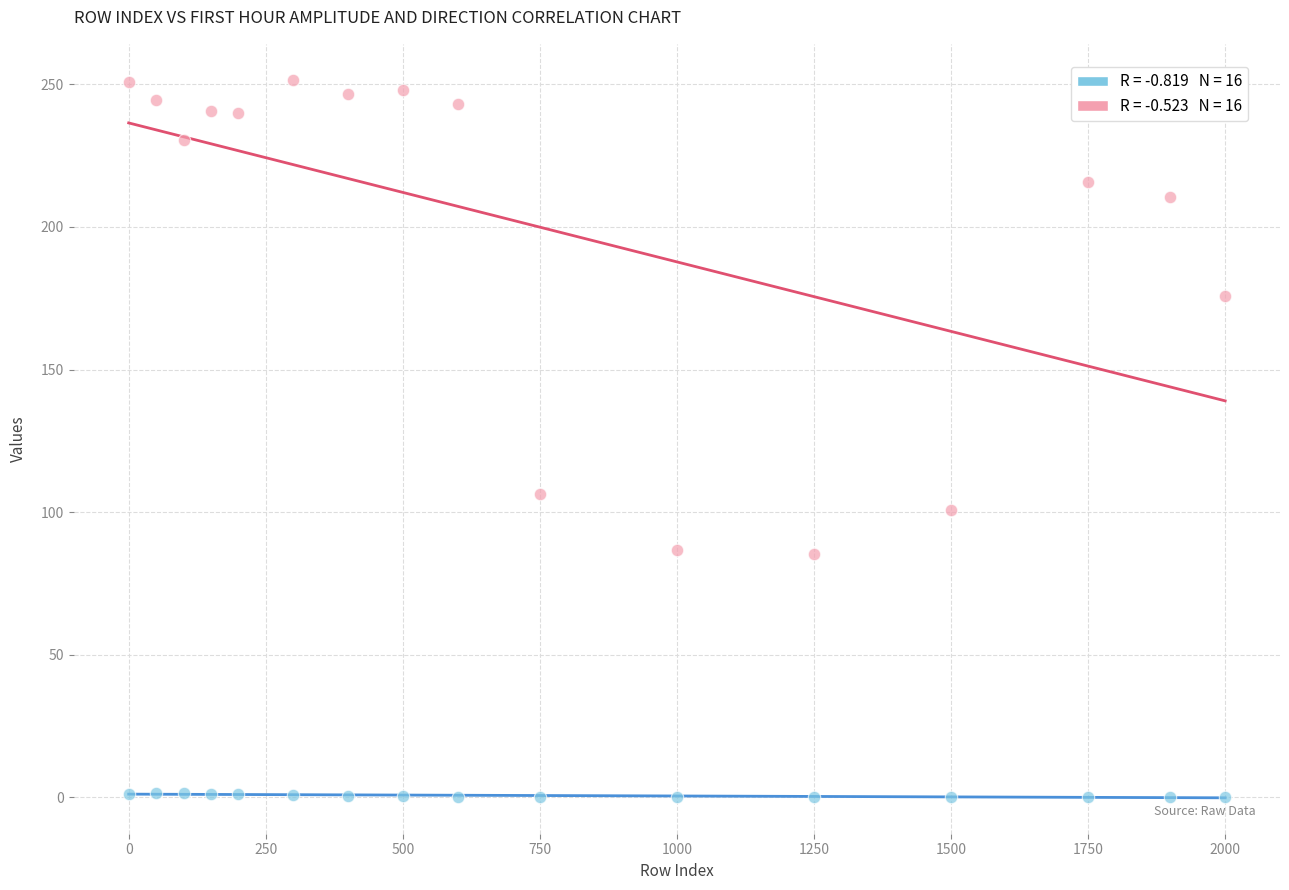

Across all data points, what is the range of Y values (max minus min)?

251.6